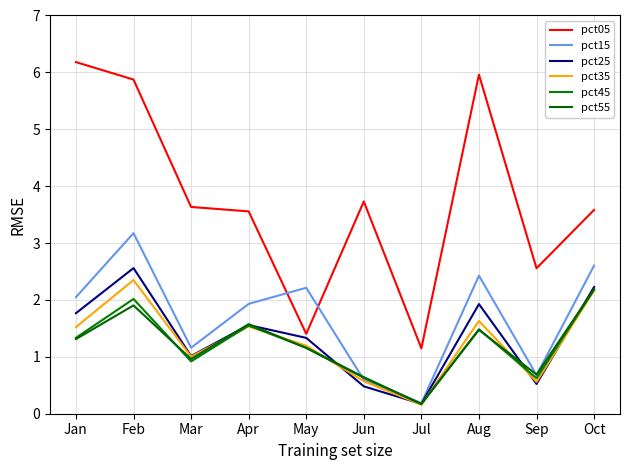

What is the value of the pct15 point at the 7th from the left?

0.2